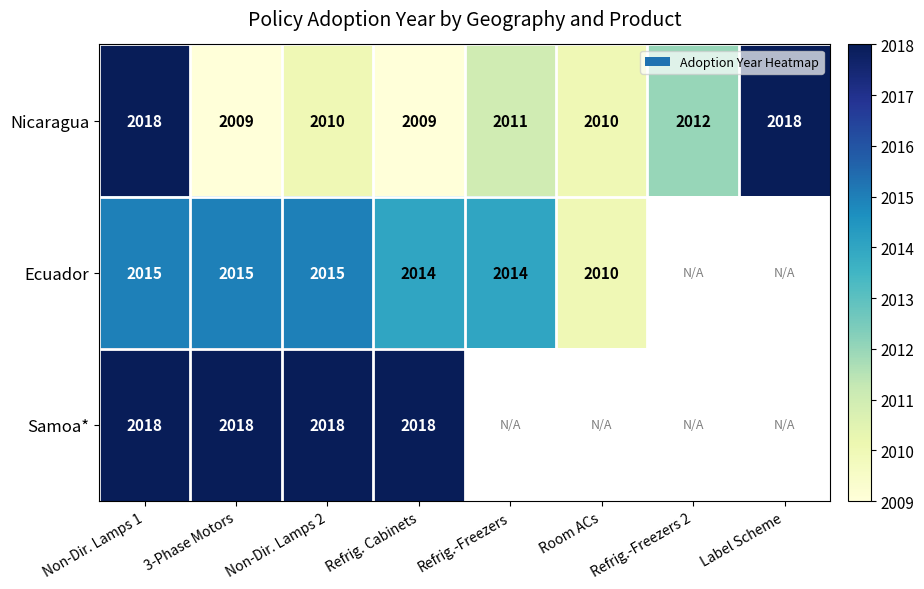

What is the total value across all series at Non-Dir. Lamps 2?

6043